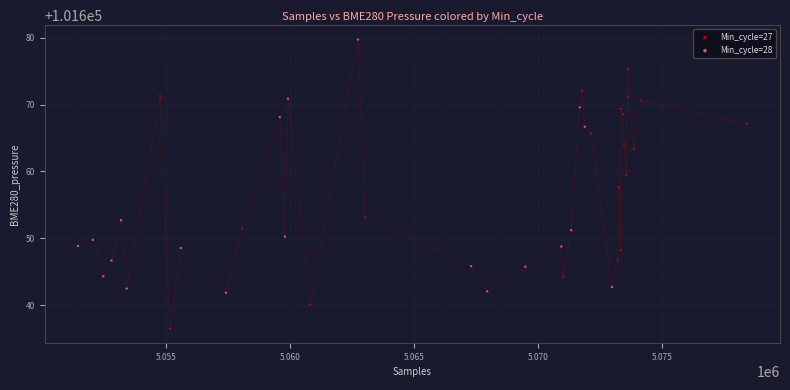

Which series reaches the maximum Y coordinate?

Min_cycle=28